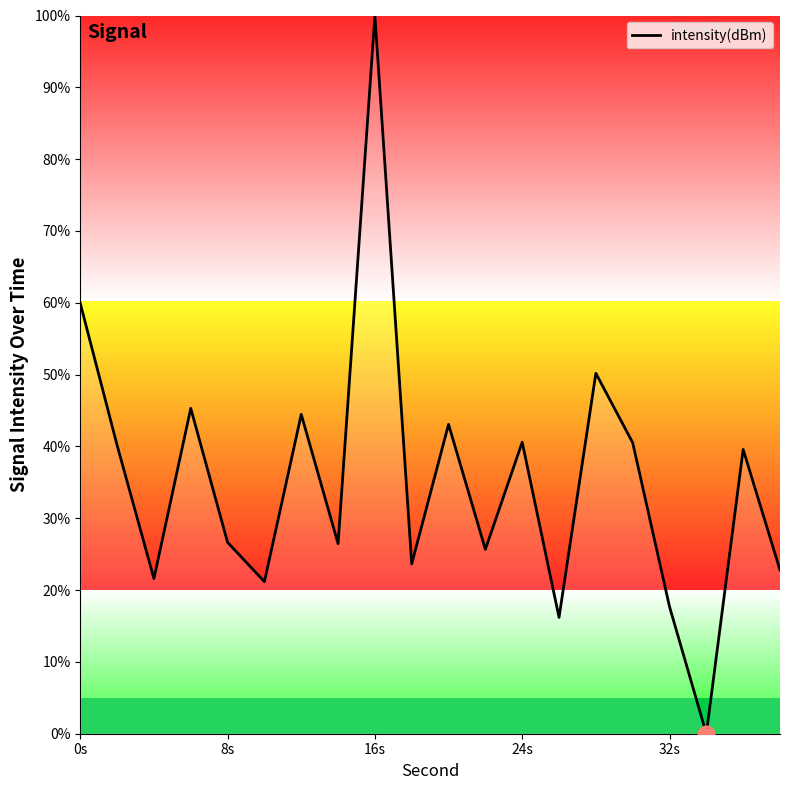

What is the maximum value shown in the chart?

100.0